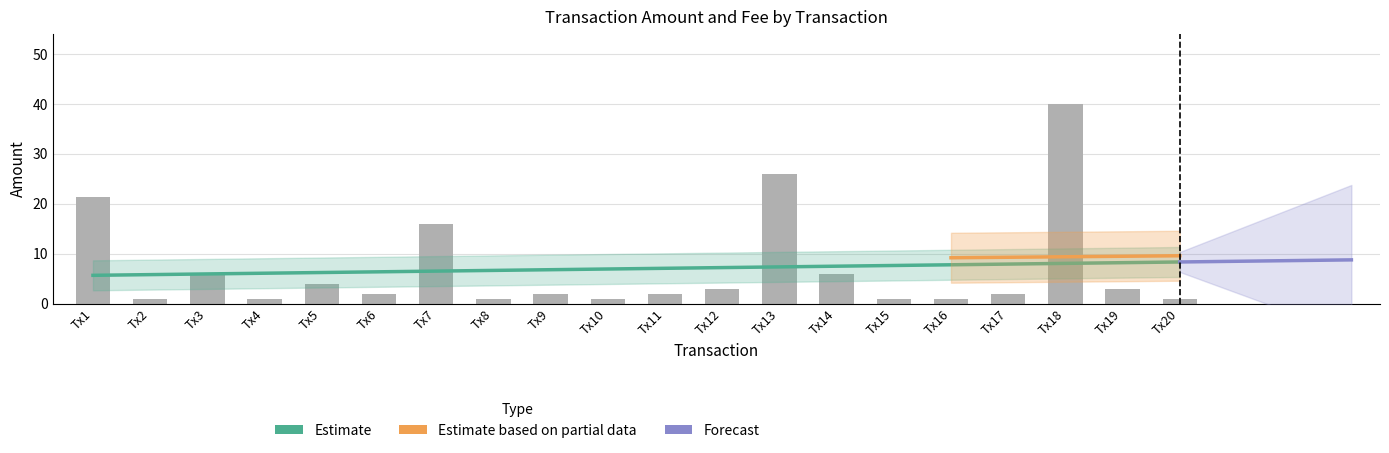

What is the maximum value shown in the chart?

40.0